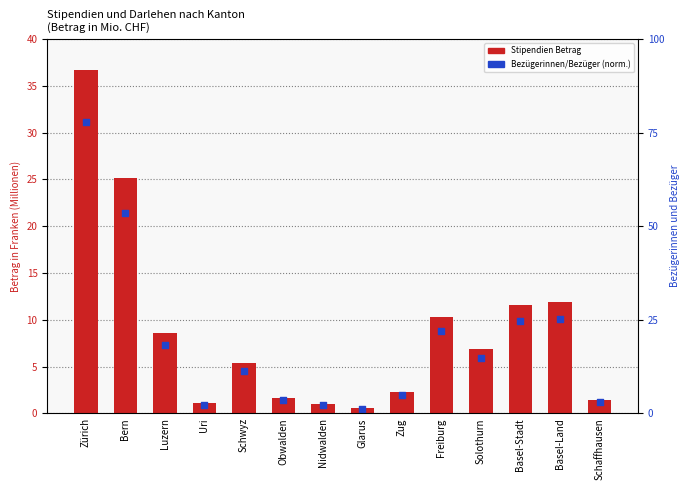

Between Luzern and Freiburg, which is larger?

Freiburg